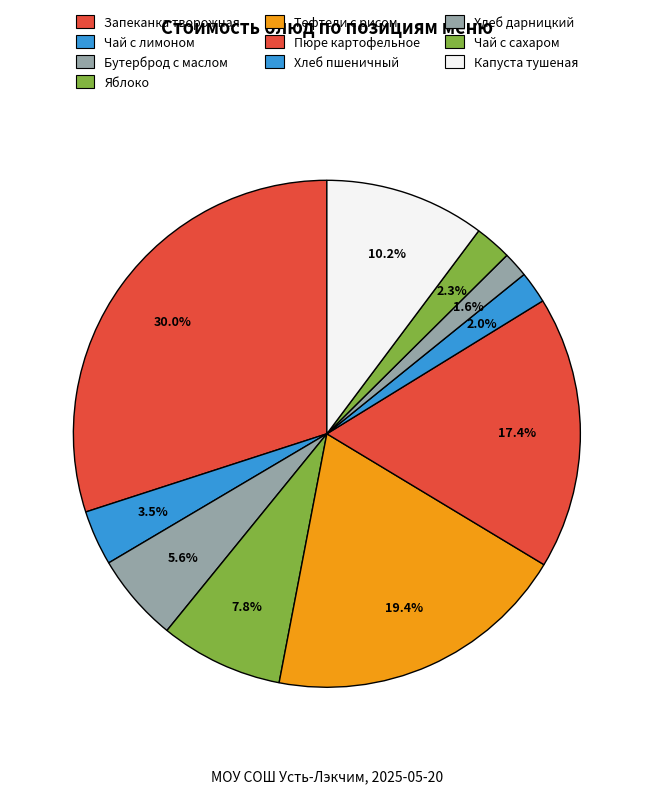

To the nearest percent, what is the average slice percentage?

10%